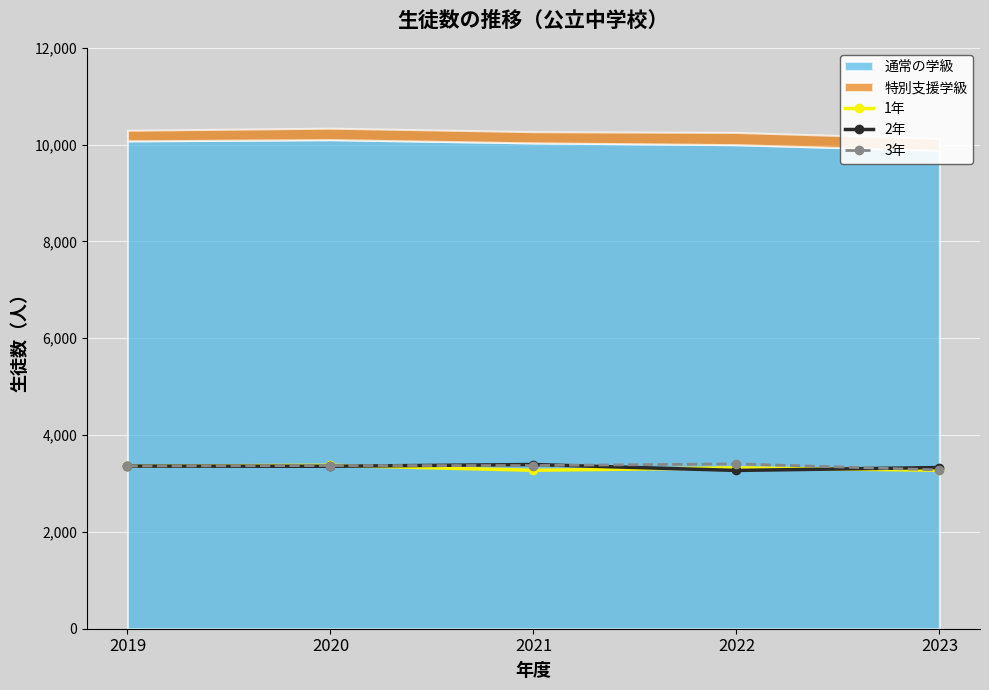

What is the value of the 2年 point at the 4th from the left?

3270